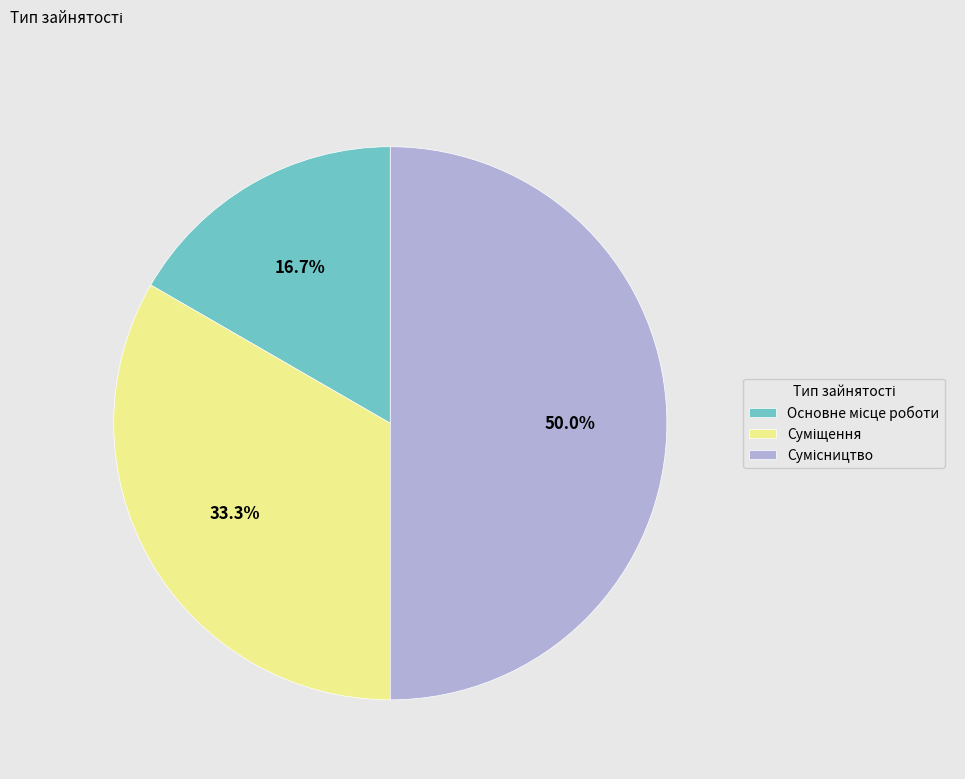

Is Суміщення the majority of the pie?

No